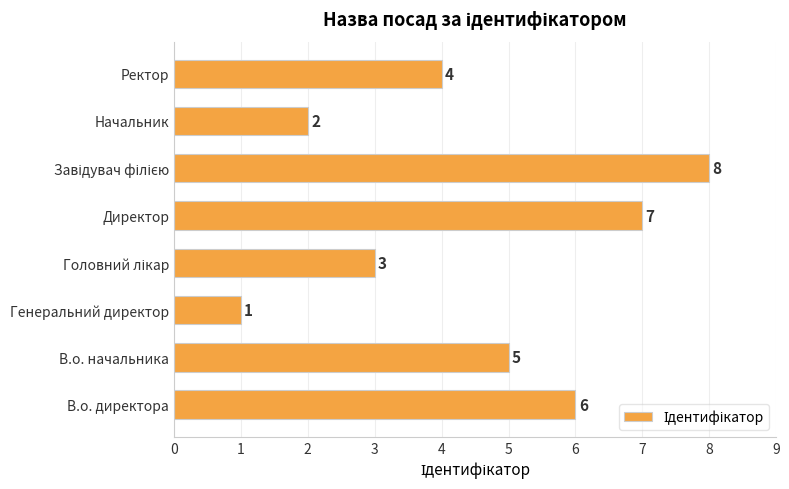

The chart shows a value of 6 at В.о. директора. True or false?

True